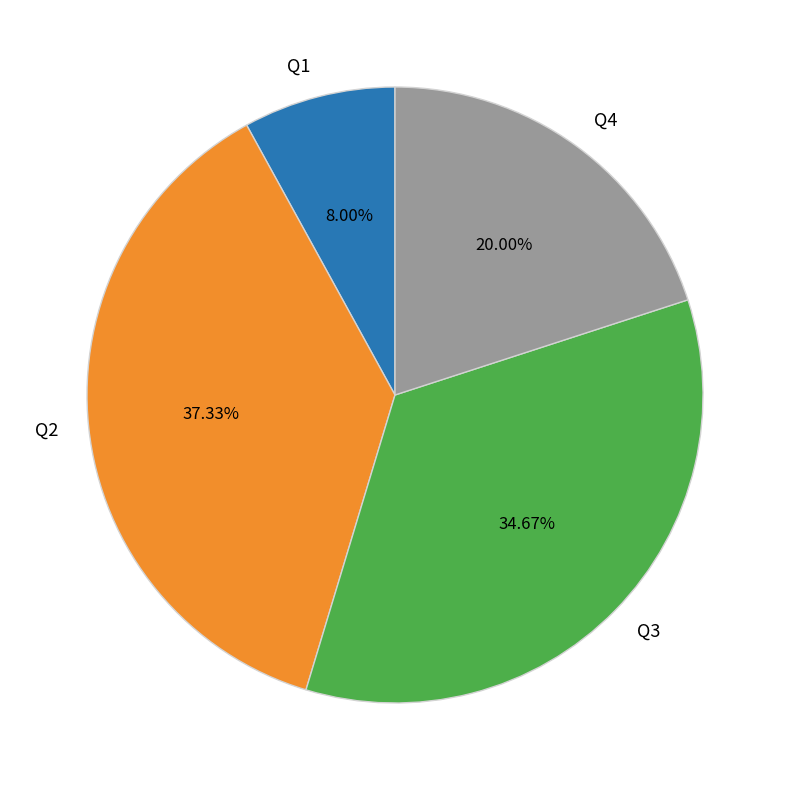

To the nearest percent, what portion does Q4 represent?

20%